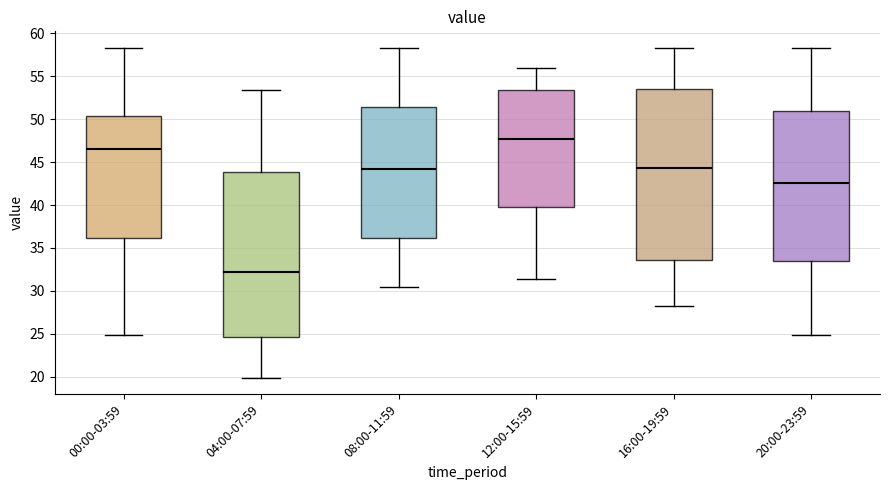

Which box has the lowest median line?

04:00-07:59